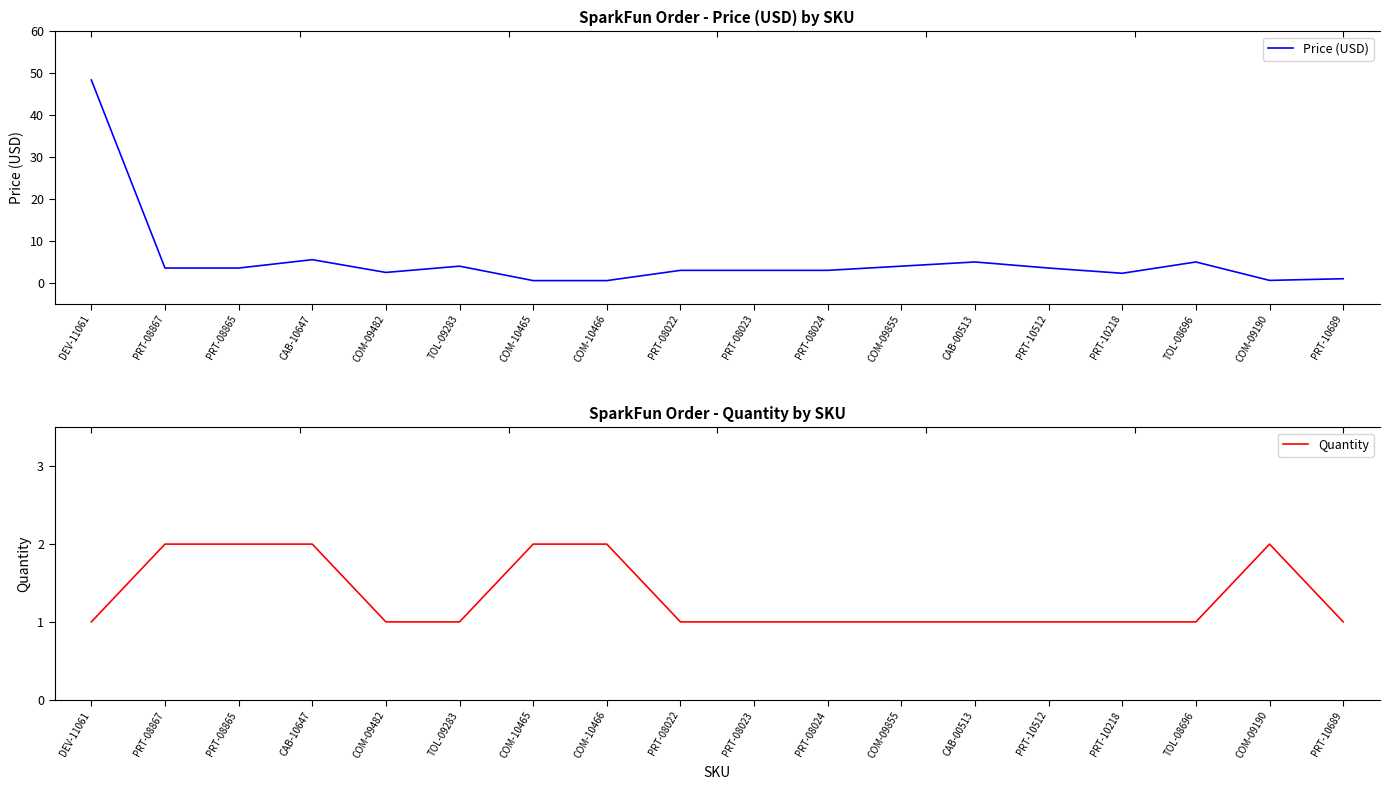

Where is Quantity nearest to the value 1?

DEV-11061